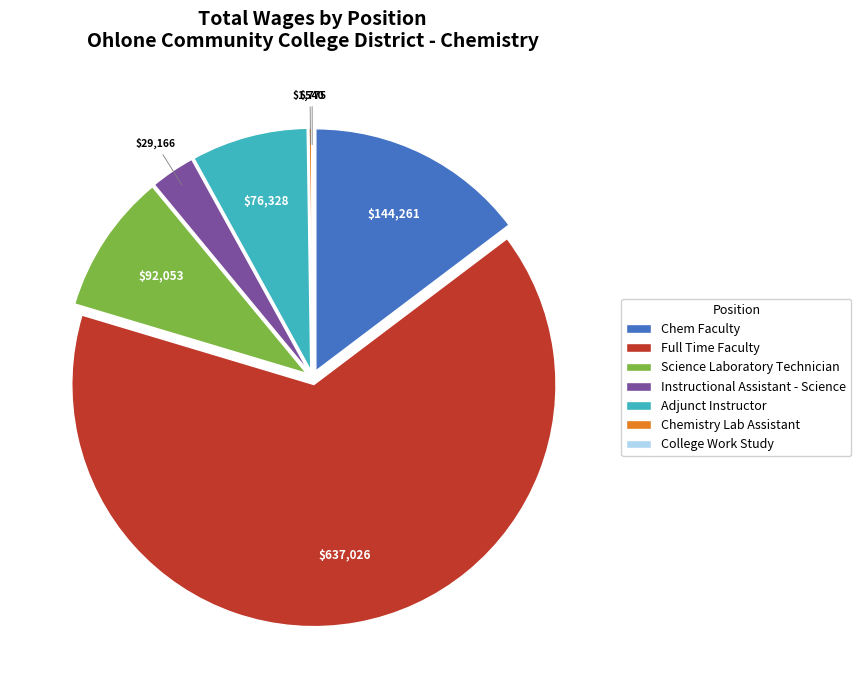

What is the largest slice in the pie chart?

Full Time Faculty